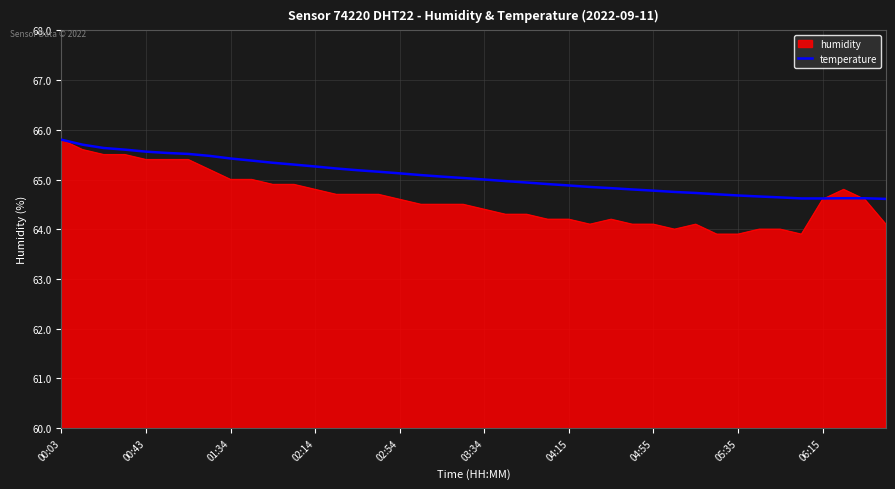

Which series has the largest range (max minus min)?

humidity